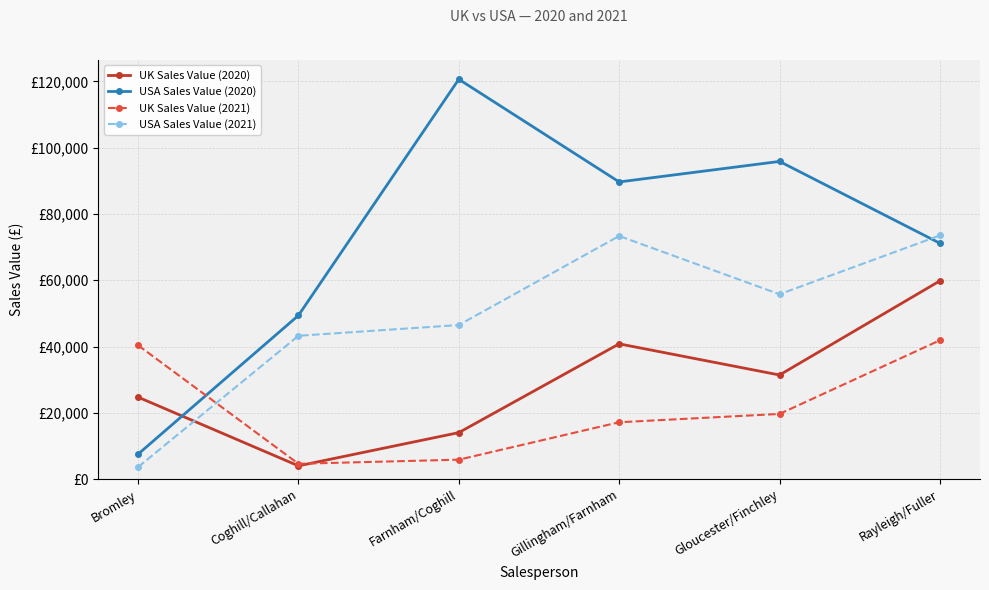

What are all the series names shown in the legend?

UK Sales Value (2020), USA Sales Value (2020), UK Sales Value (2021), USA Sales Value (2021)